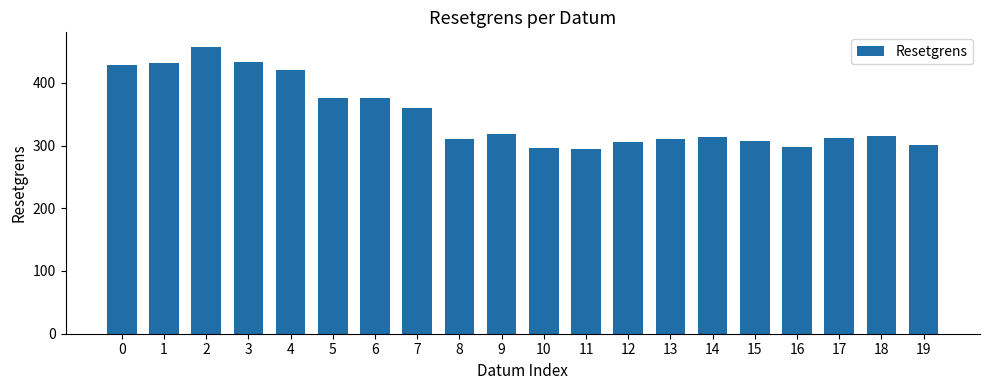

Approximately how many times larger is the value at 14 compared to 12?

1.0